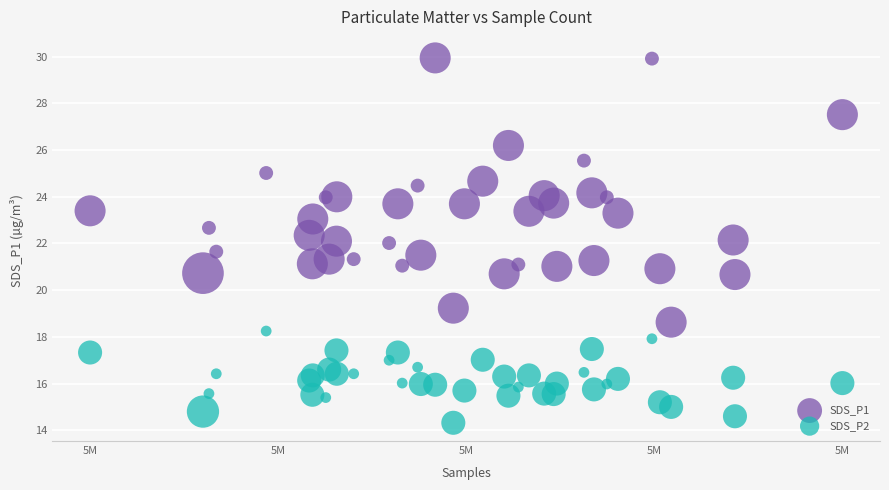

Which series has the largest Y range (max minus min)?

SDS_P1